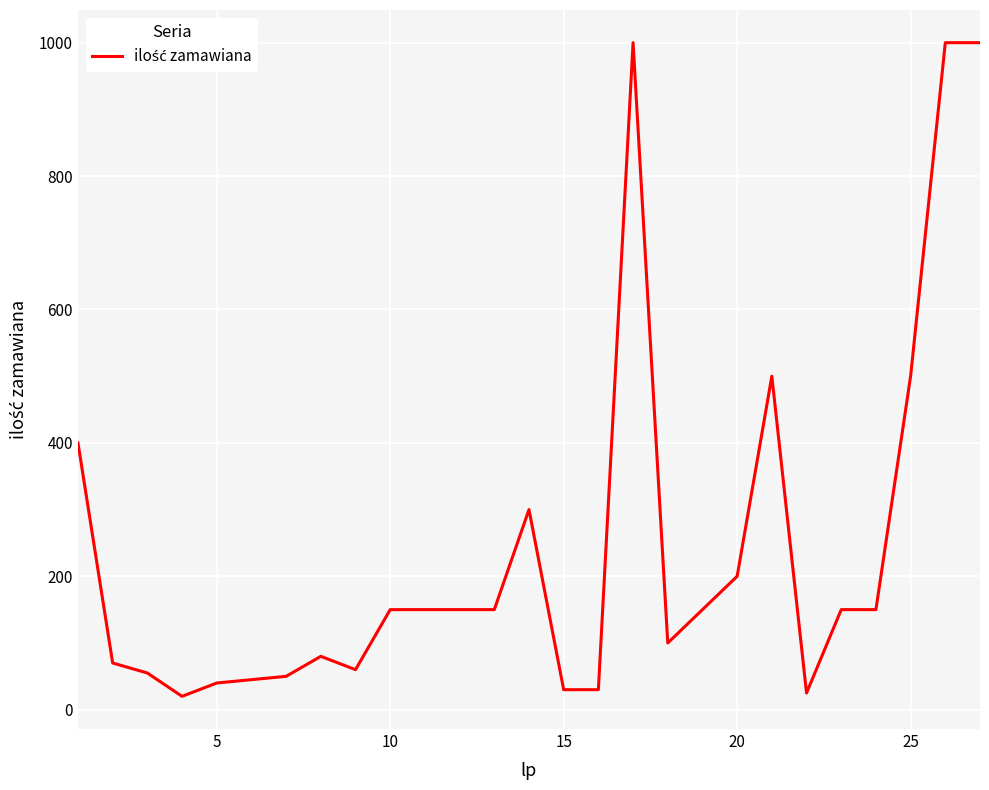

What is the greatest value displayed?

1000